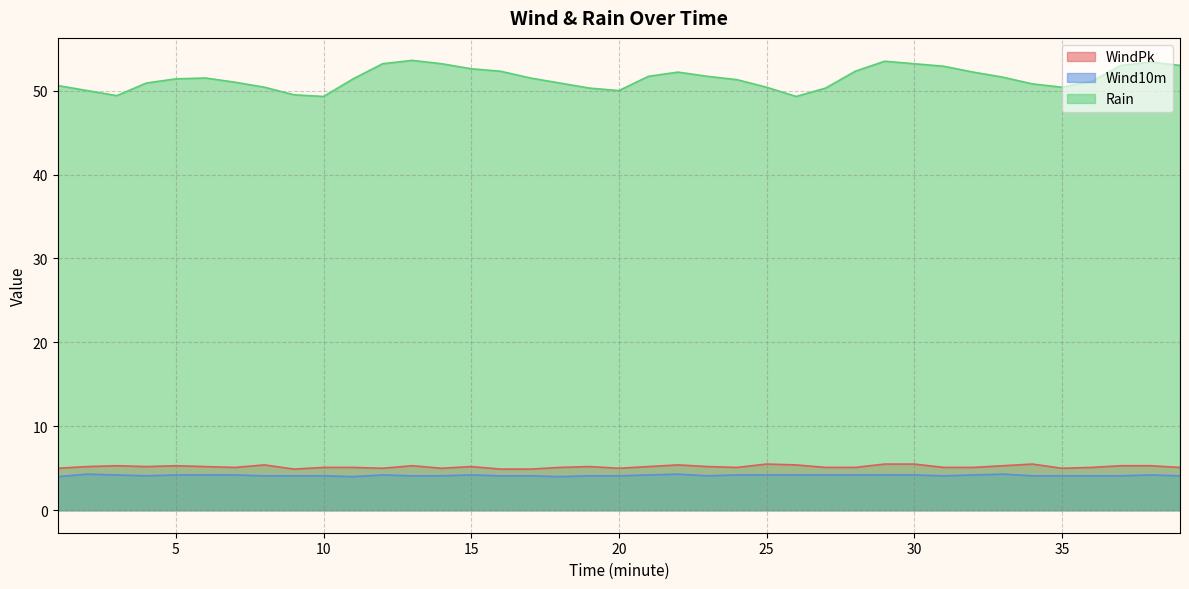

True or false: Wind10m has a value of 4.2 at 32.

True